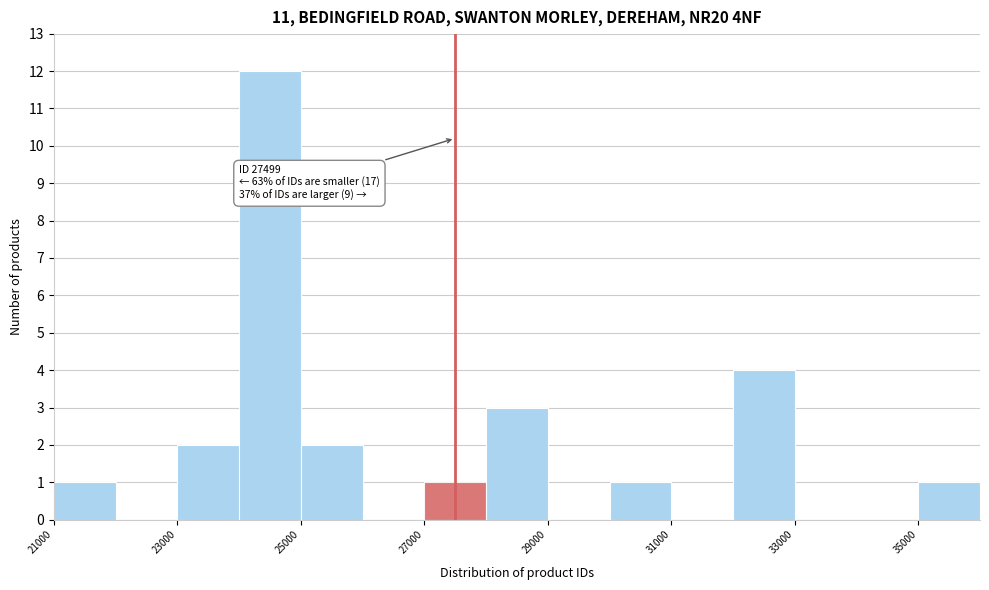

Which range on the x-axis has the tallest bar?

24000 to 25000